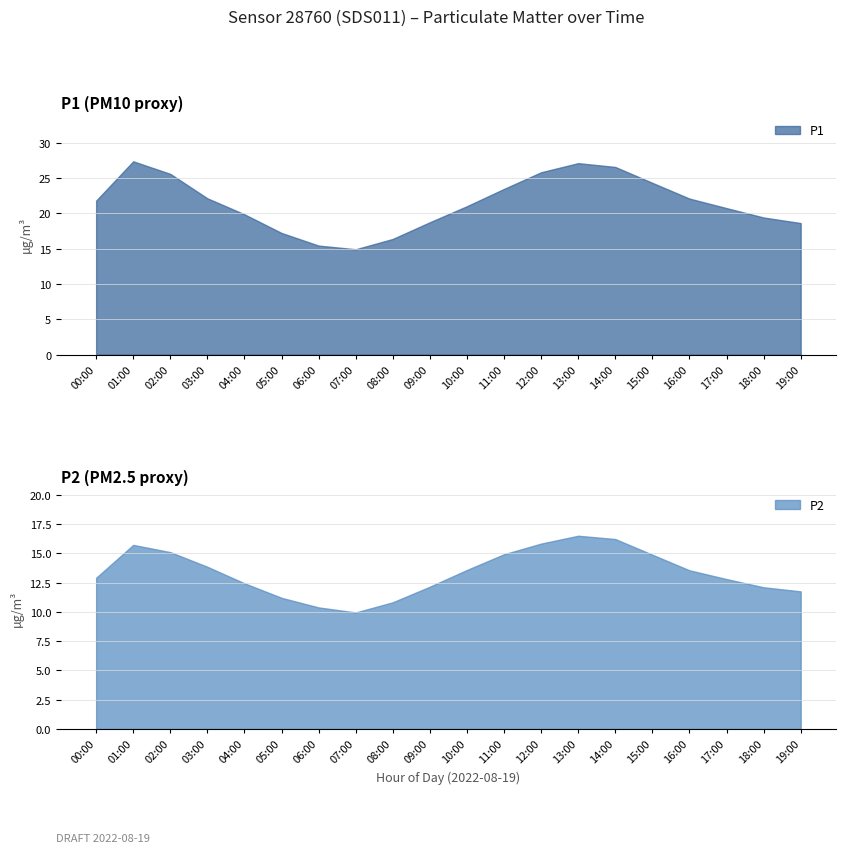

At how many categories does at least one series exceed 18?

16